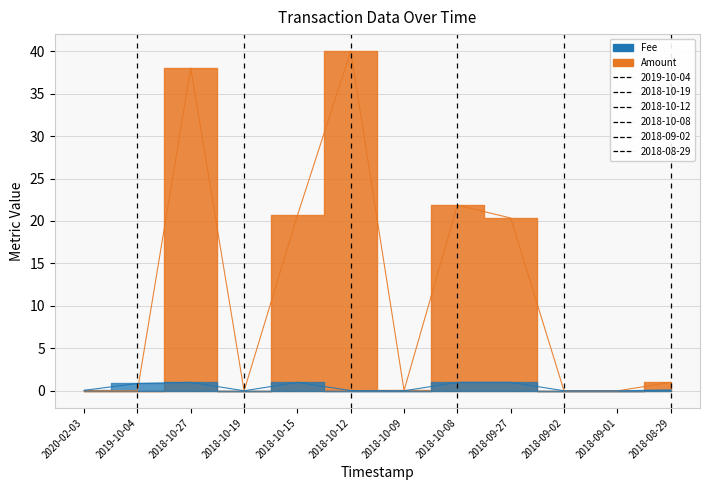

How many lines are shown in the chart?

2